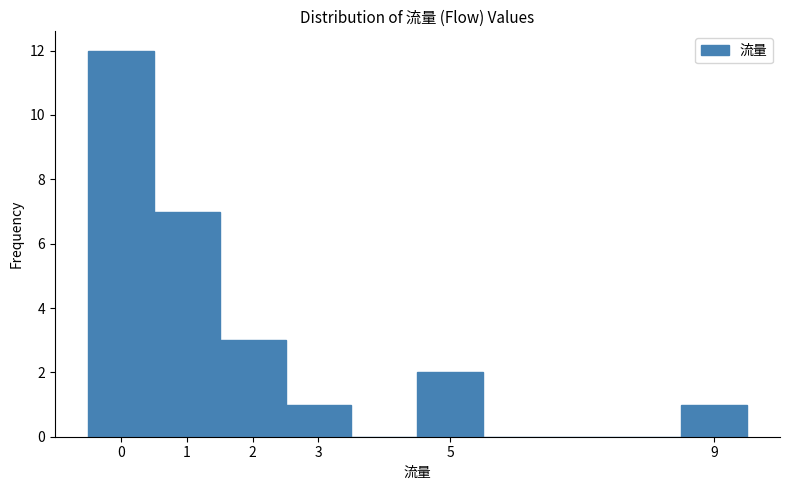

Reading left to right, list every bar in this chart as the range it spans on the x-axis followed by its height. The values are not printed on the chart, so give them approximately, as read against the axis.

-0.5 to 0.5: 12
0.5 to 1.5: 7
1.5 to 2.5: 3
2.5 to 3.5: 1
3.5 to 4.5: 0
4.5 to 5.5: 2
5.5 to 6.5: 0
6.5 to 7.5: 0
7.5 to 8.5: 0
8.5 to 9.5: 1